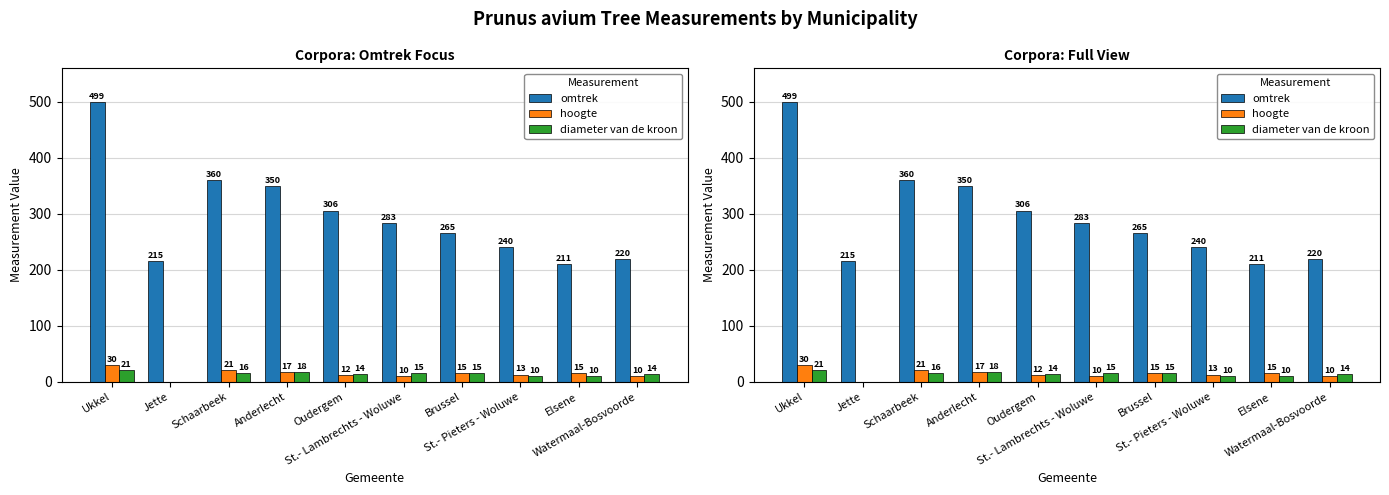

At Watermaal-Bosvoorde, list the series in order from smallest to largest.

hoogte, diameter van de kroon, omtrek